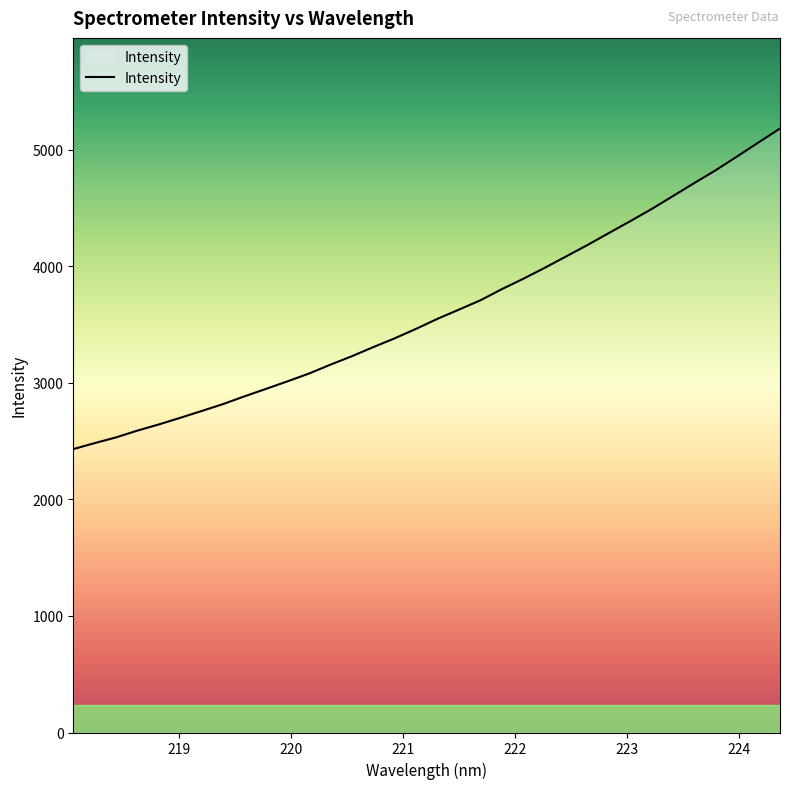

What is the smallest value displayed?

2431.8